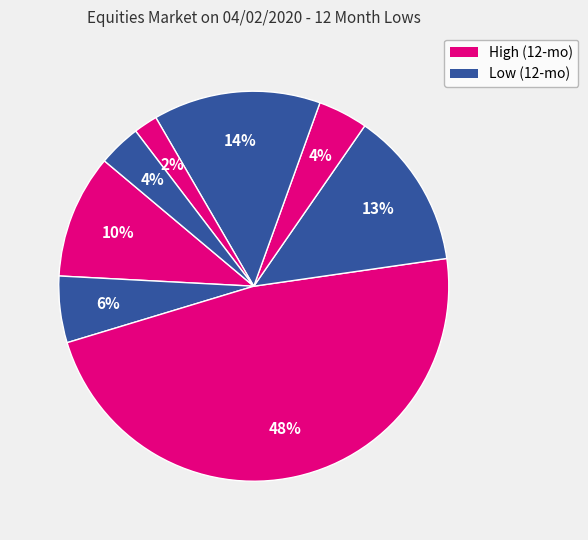

Is there a majority slice in this chart?

No